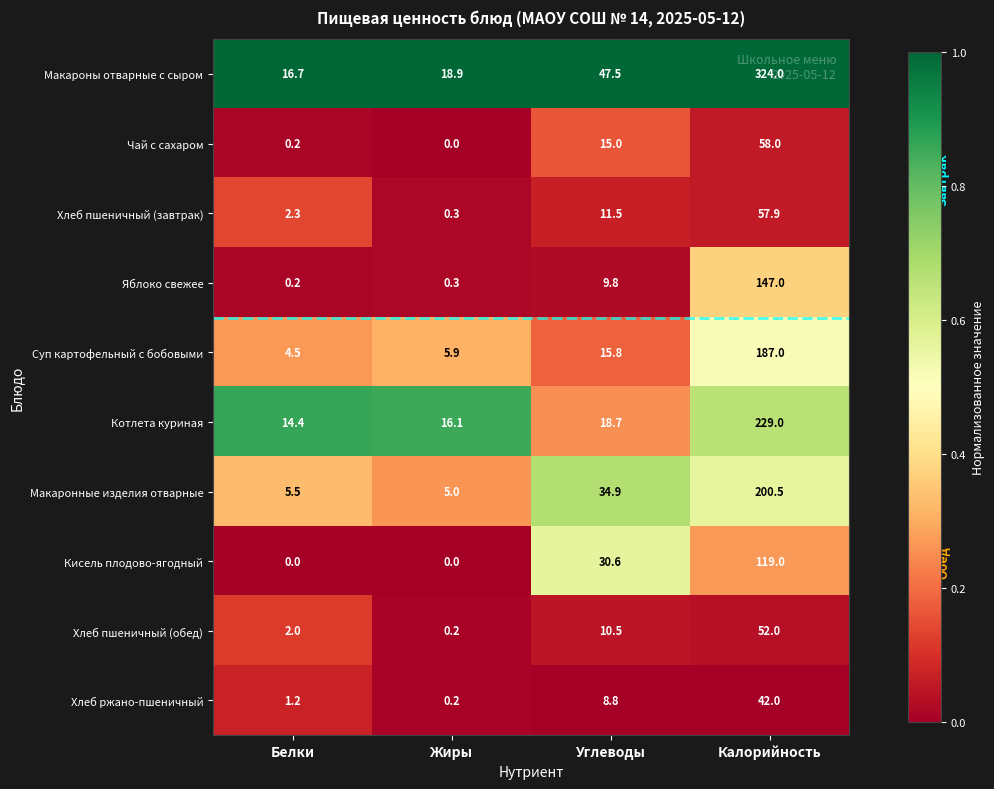

List the series in order of their peak value, lowest first.

Хлеб ржано-пшеничный, Хлеб пшеничный (обед), Хлеб пшеничный (завтрак), Чай с сахаром, Кисель плодово-ягодный, Яблоко свежее, Суп картофельный с бобовыми, Макаронные изделия отварные, Котлета куриная, Макароны отварные с сыром